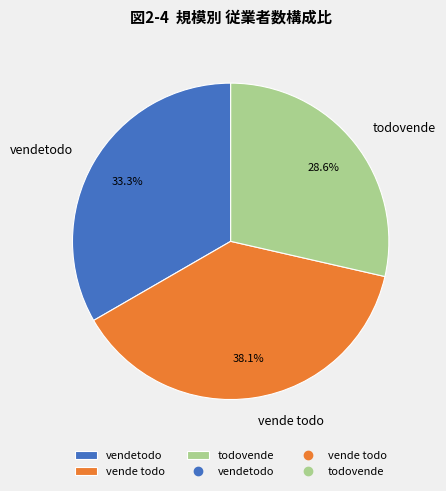

What is the smallest slice in the pie chart?

todovende